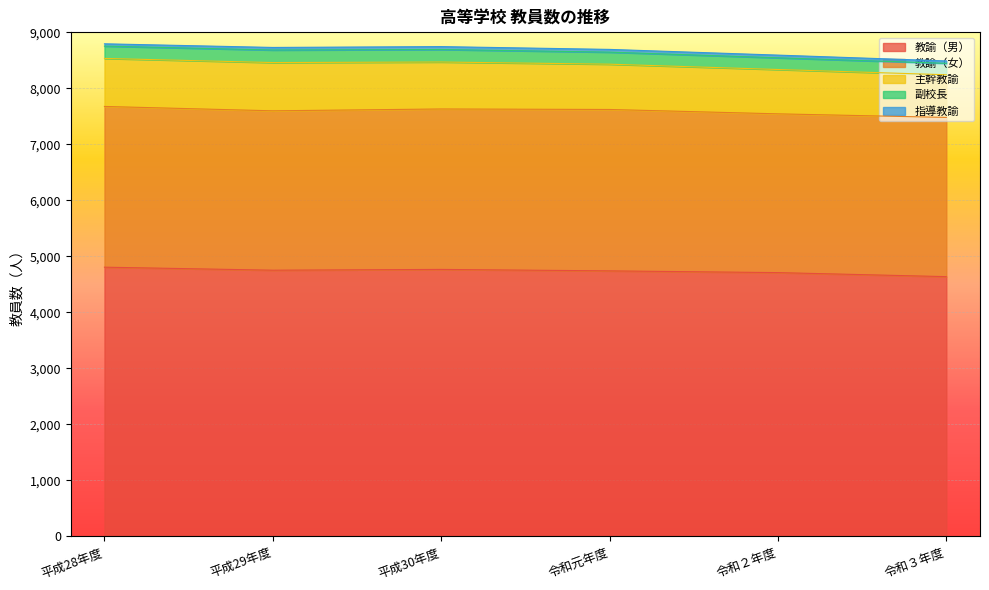

What is the difference between the maximum and minimum values in the 教諭（男） series?

169